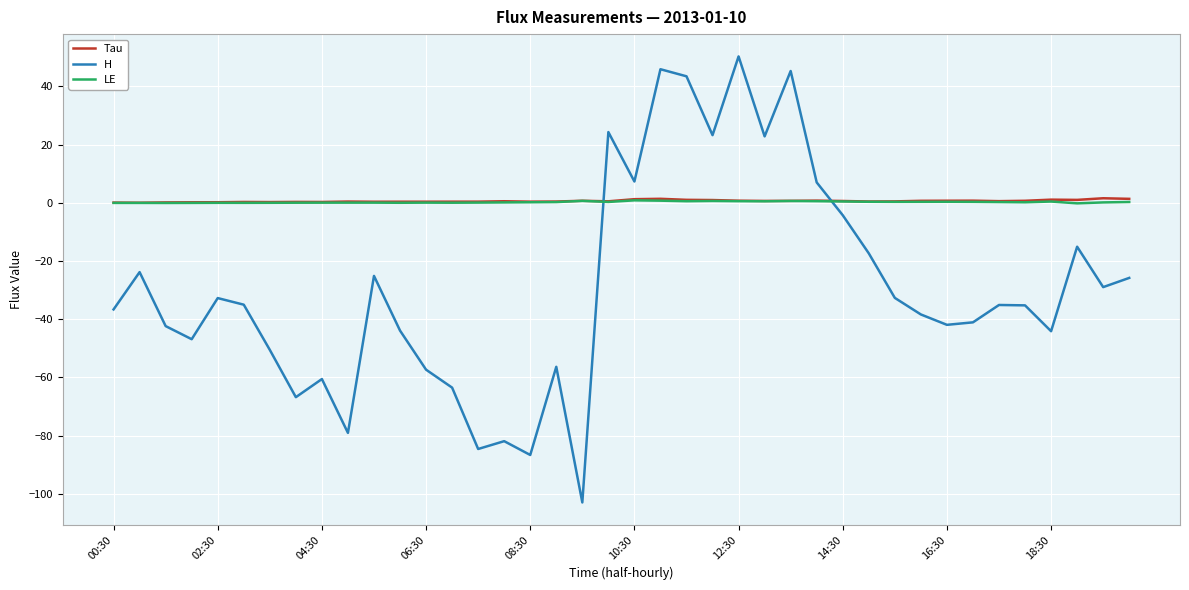

Which series has the largest range (max minus min)?

H